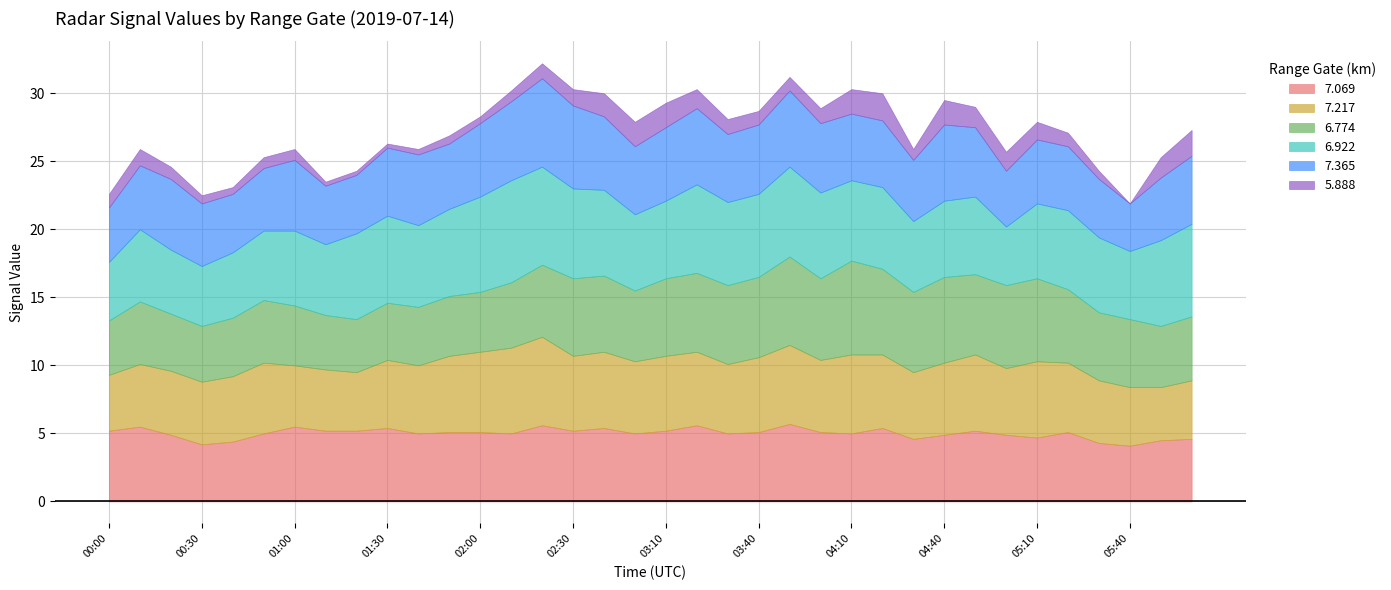

What is the minimum value for 7.069?

4.1